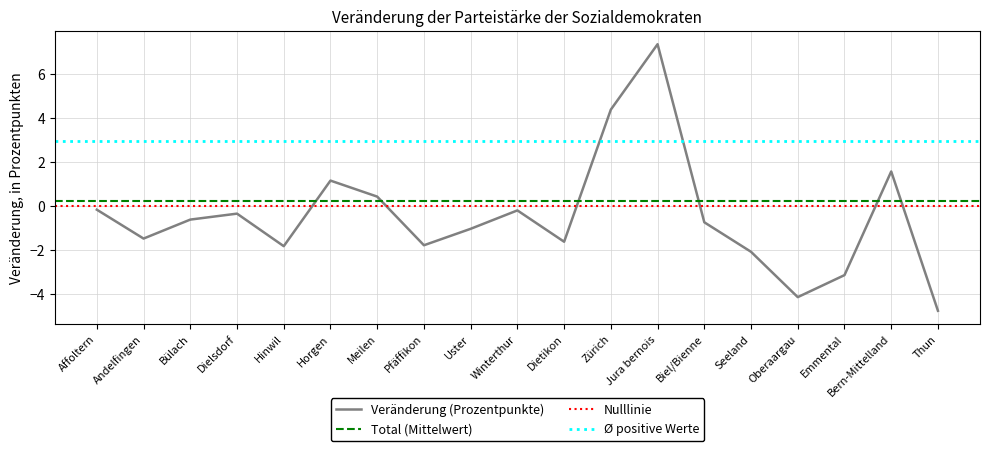

What is the smallest value displayed?

-4.8